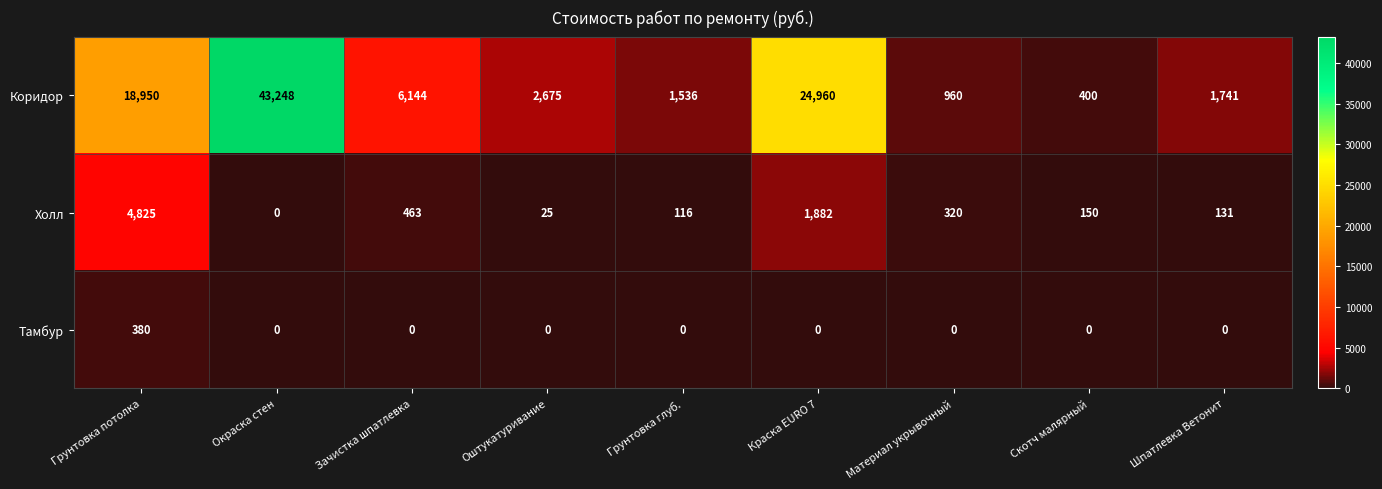

Which series has the widest spread of values?

Коридор